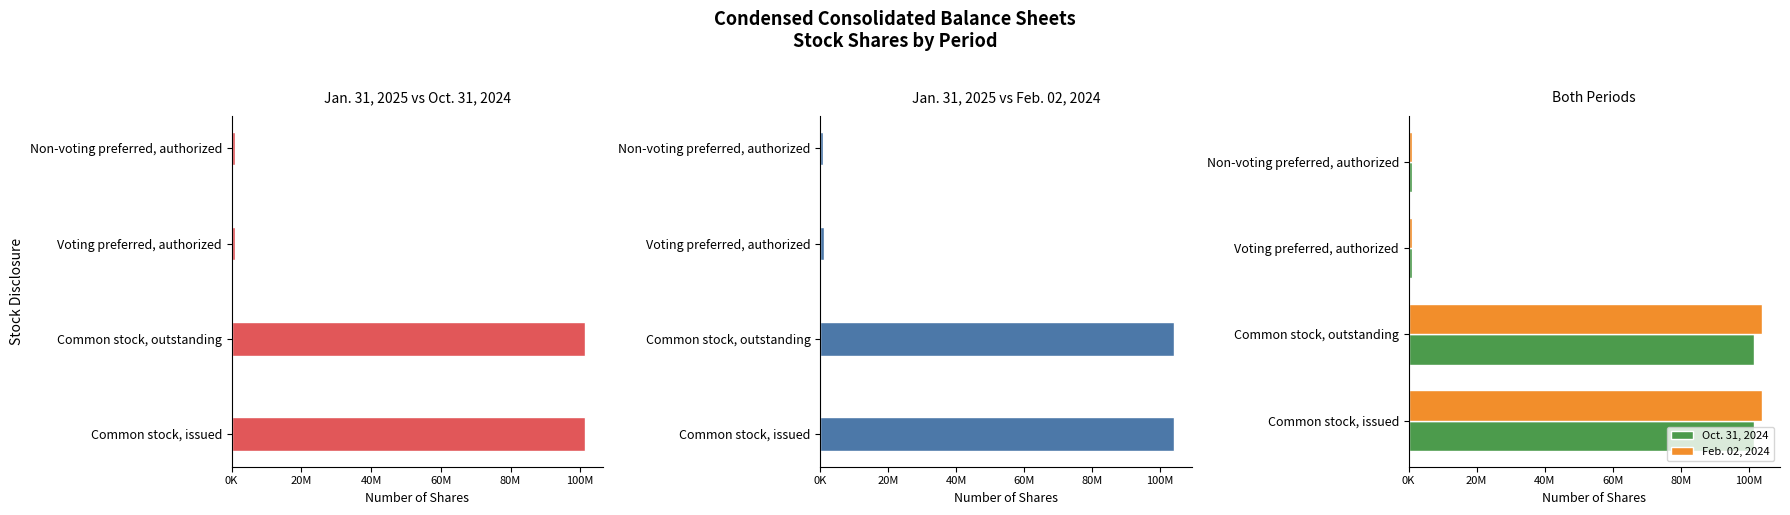

Rank the series by their maximum value, from lowest to highest.

Oct. 31, 2024, Feb. 02, 2024